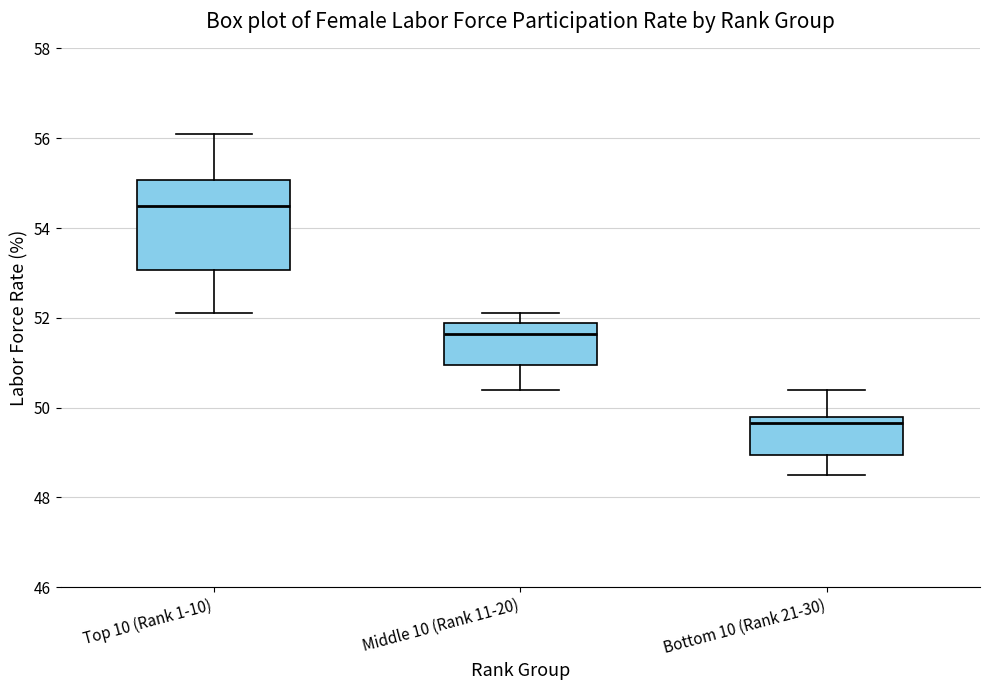

Comparing the boxes themselves (not the whiskers), which one is the tallest?

Top 10 (Rank 1-10)